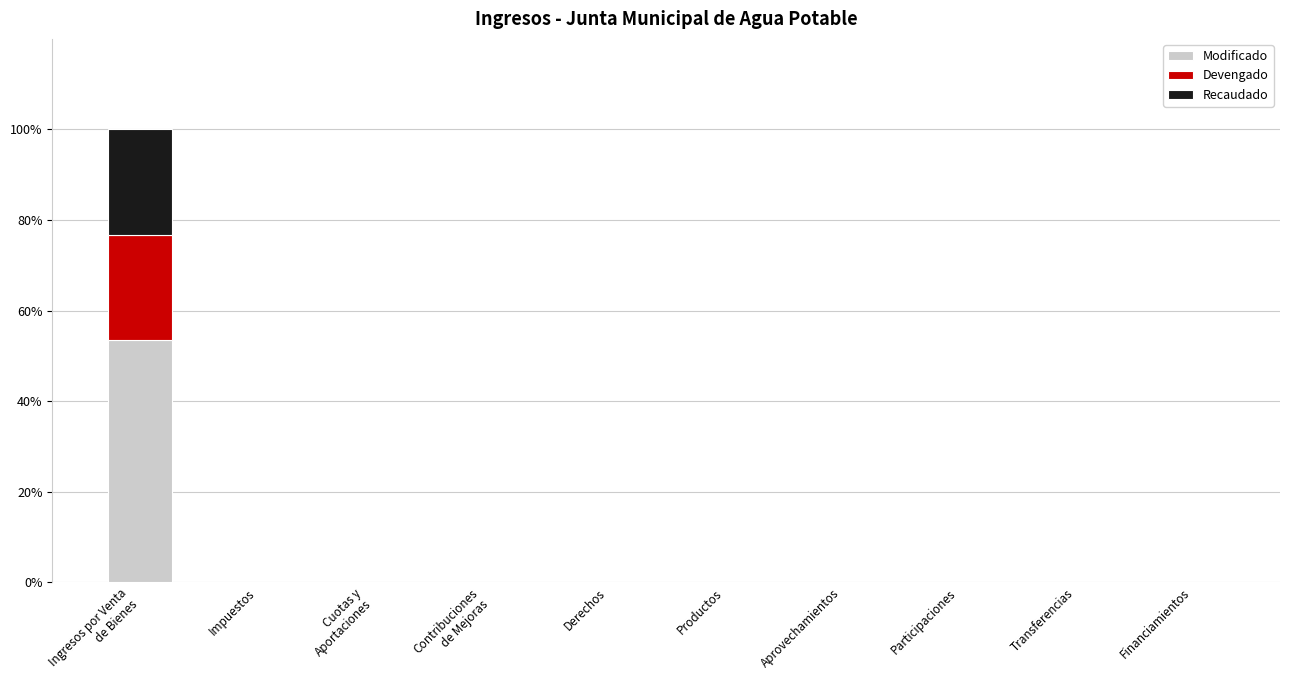

What is the maximum value for Modificado?

53.4